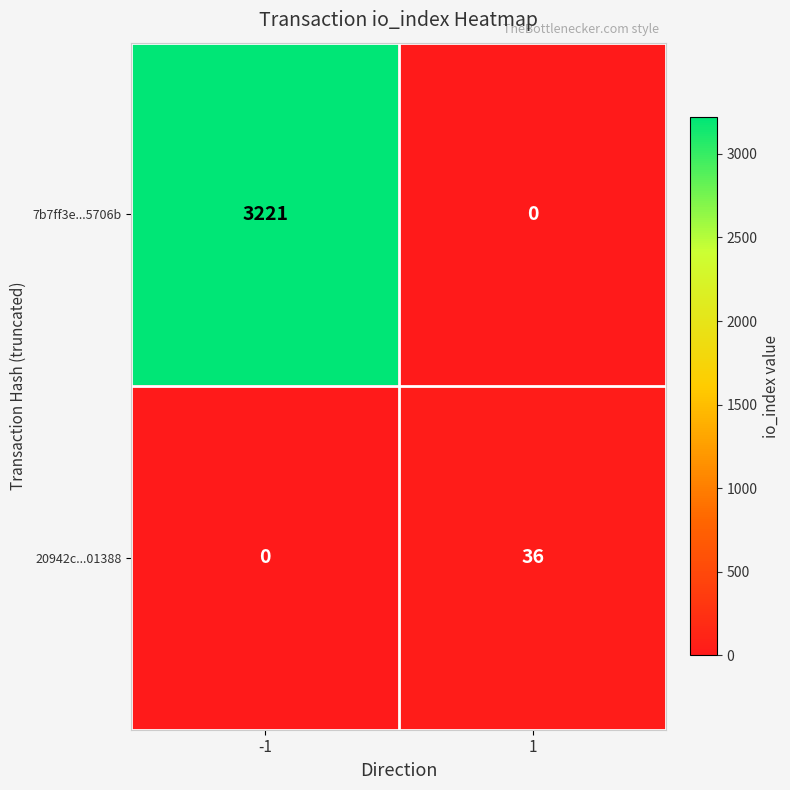

What is the approximate value of 20942c...01388 at 1?

36